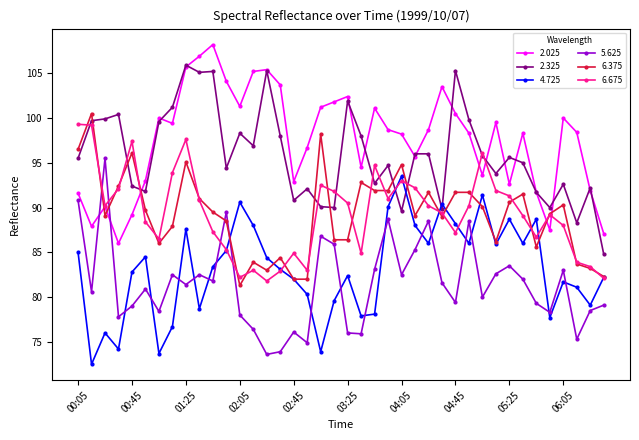

What is the value of the 6.675 point at the 32nd from the left?

91.9